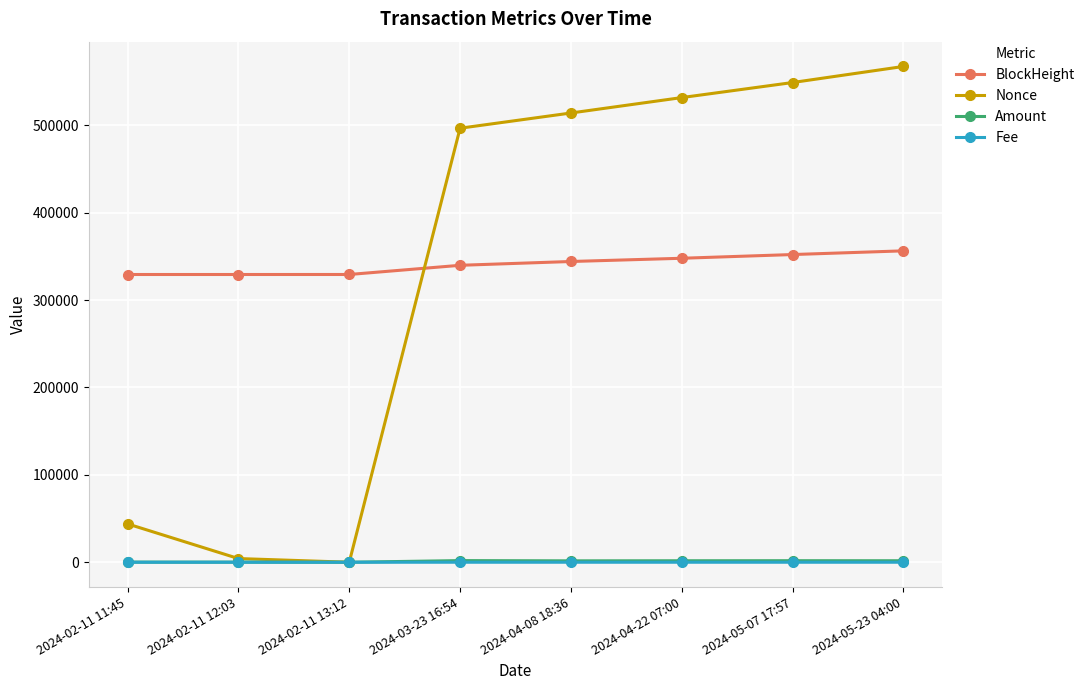

True or false: BlockHeight and Amount intersect in this chart.

False